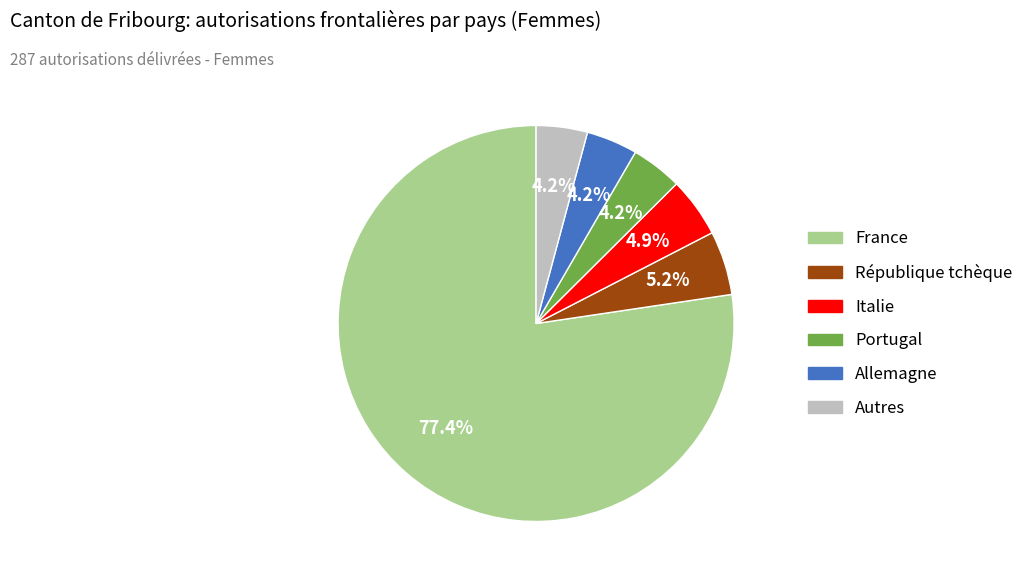

Does any single category account for the majority?

Yes